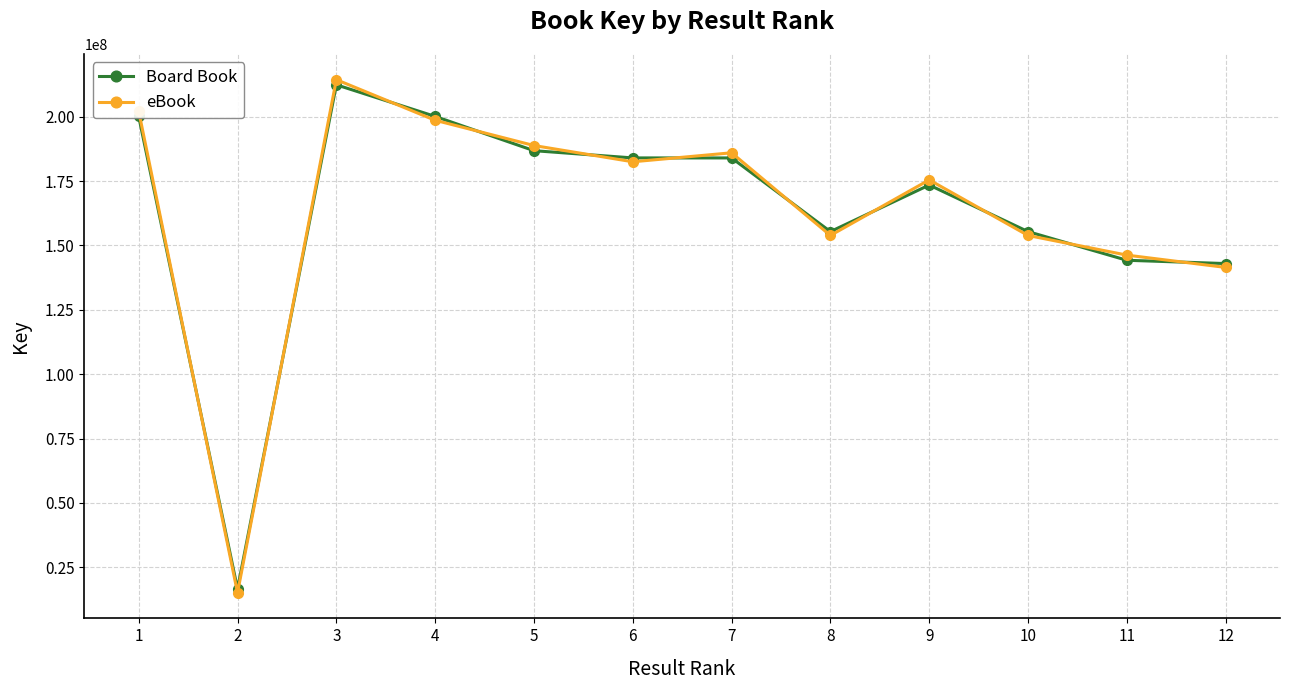

What is the maximum value shown in the chart?

214396647